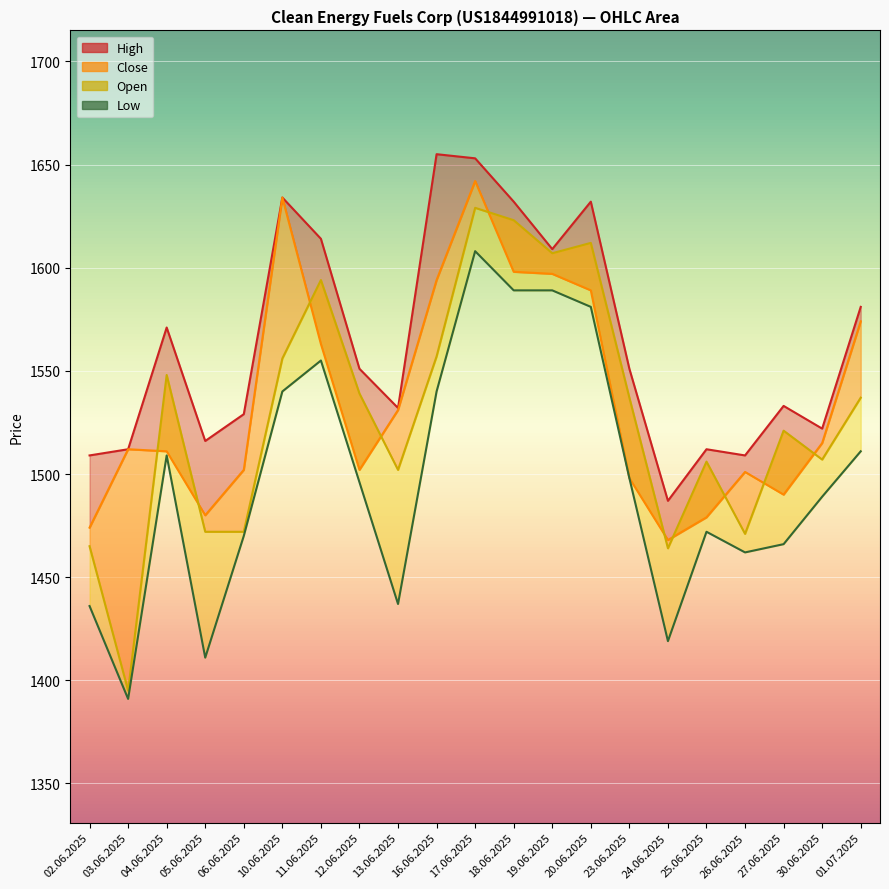

What is the sum of all values?

31469